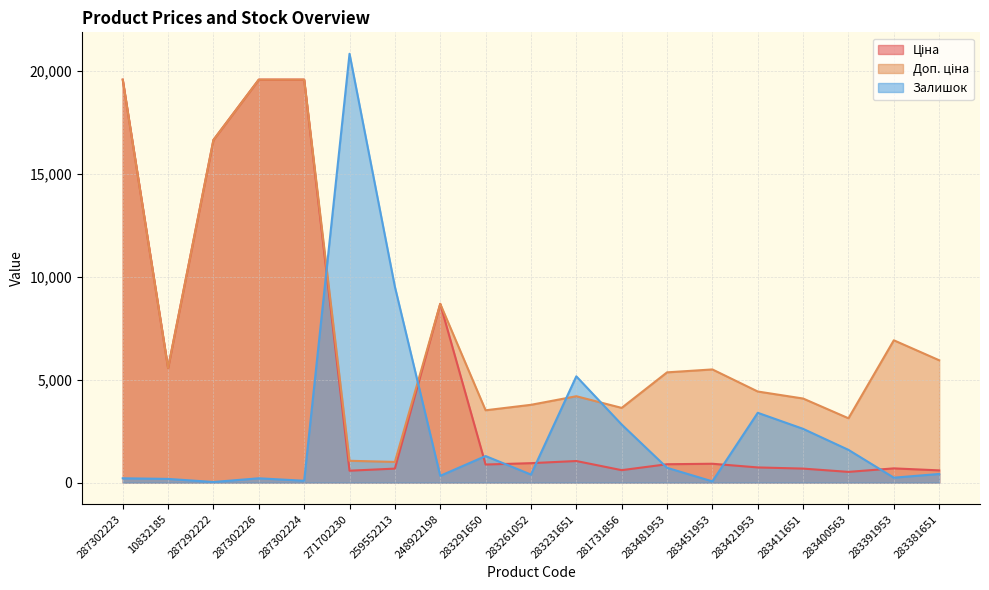

Rank the series at 283481953 from highest to lowest value.

Доп. ціна, Ціна, Залишок